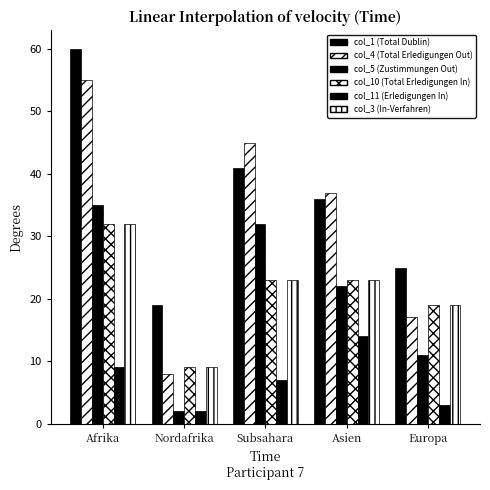

At which category is the sum across all series the highest?

Afrika